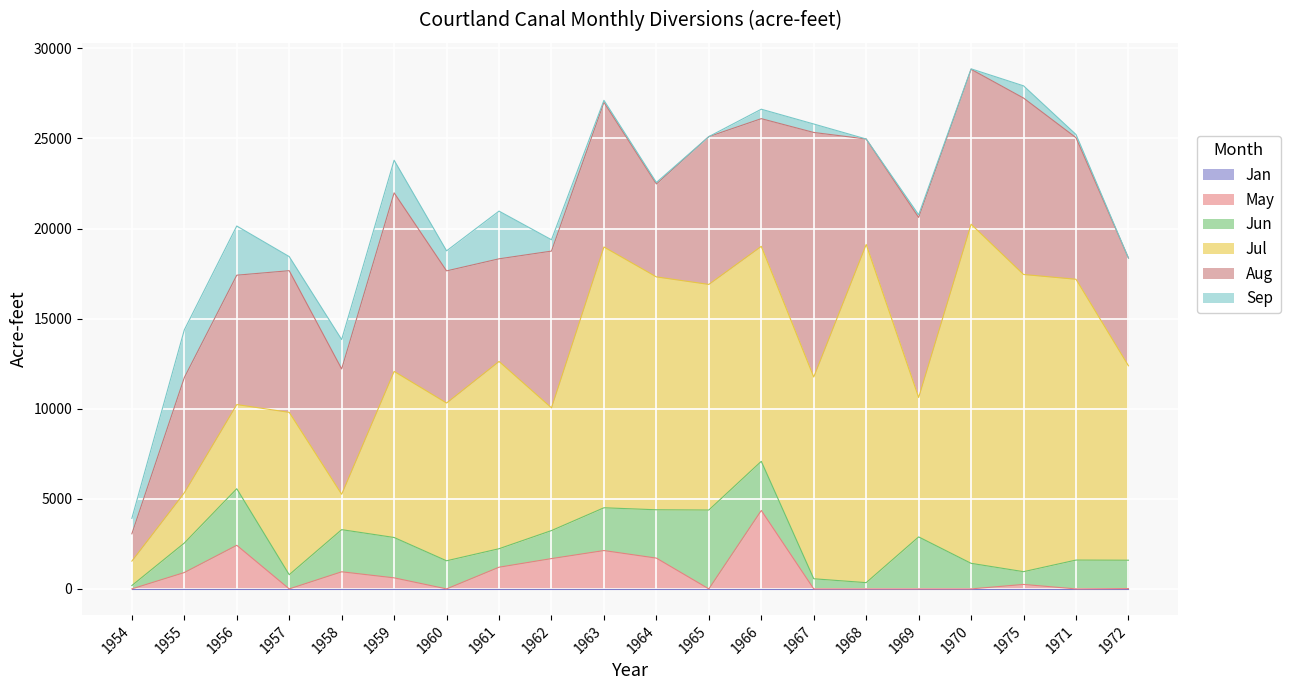

What are all the series names shown in the legend?

Jan, May, Jun, Jul, Aug, Sep